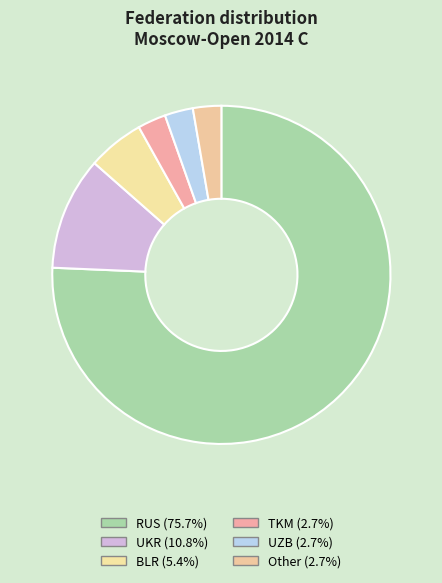

Which category has the biggest portion of the pie?

RUS